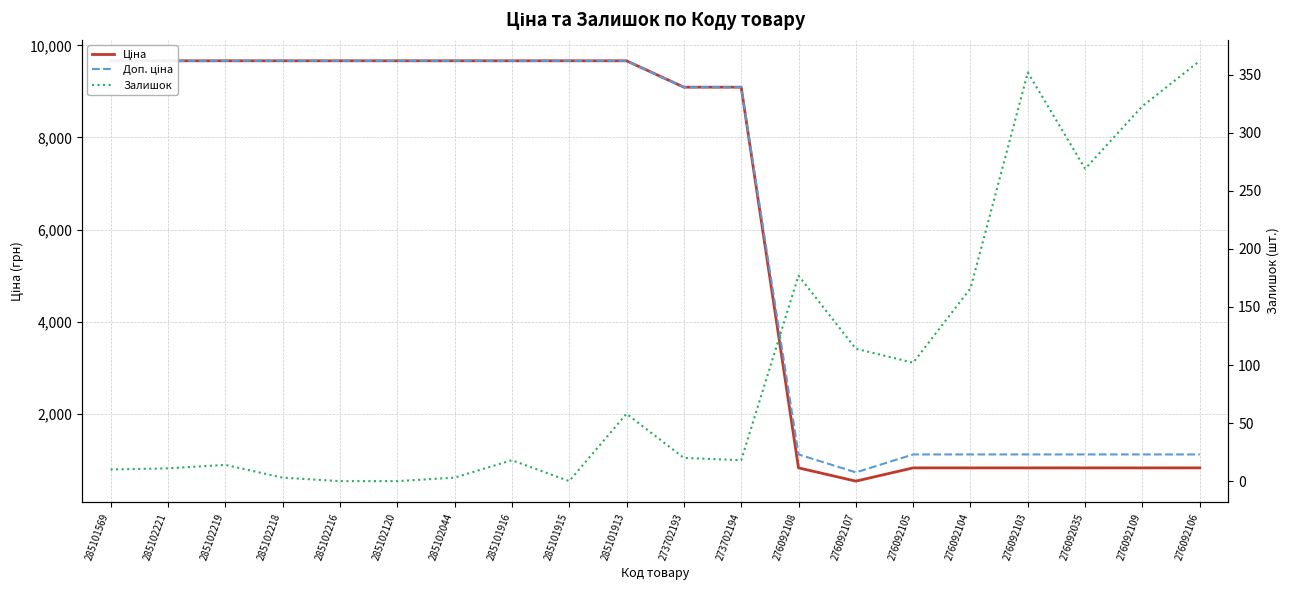

What is the value of the Залишок point at the 17th from the left?

352.0